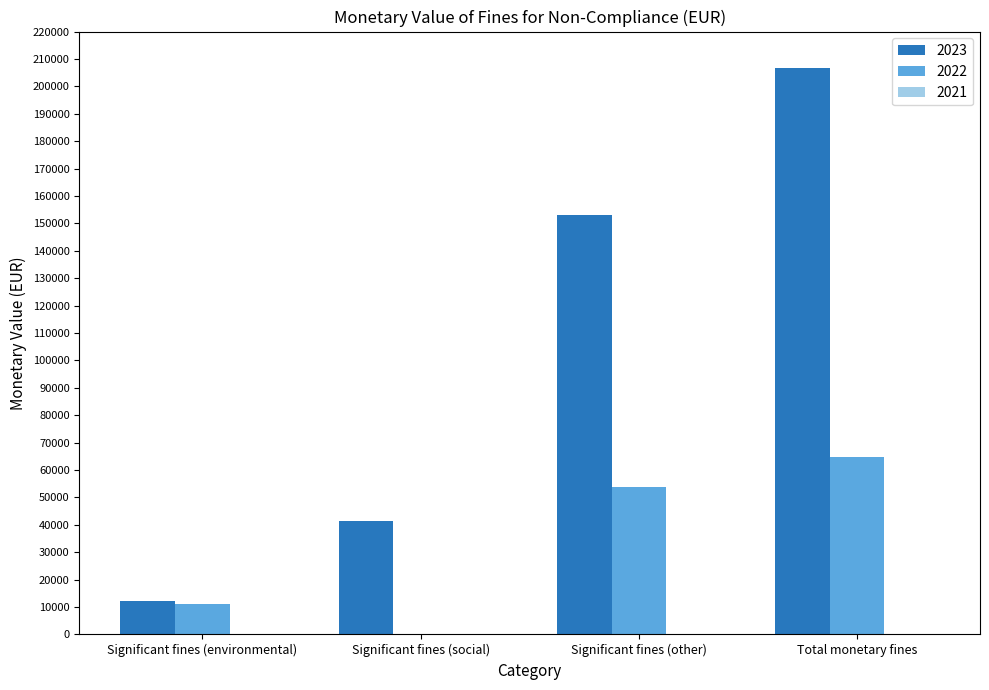

Are the bars horizontal?

No